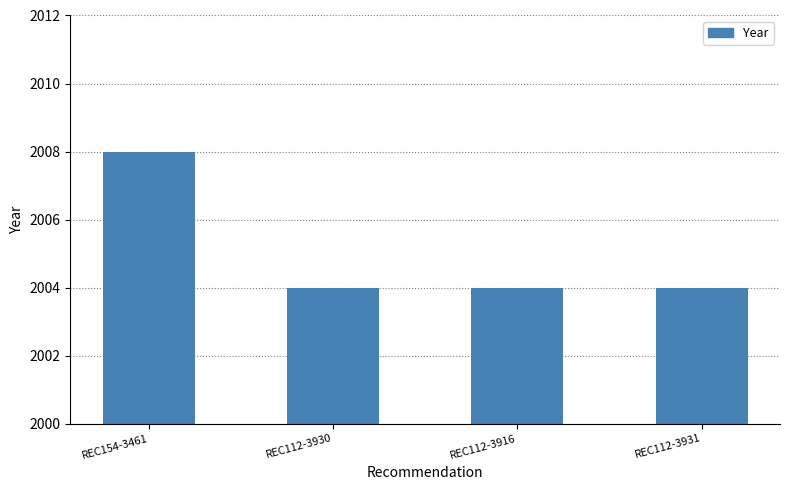

Reading right to left, list all the values displayed in this chart.

REC112-3931=2004	REC112-3916=2004	REC112-3930=2004	REC154-3461=2008